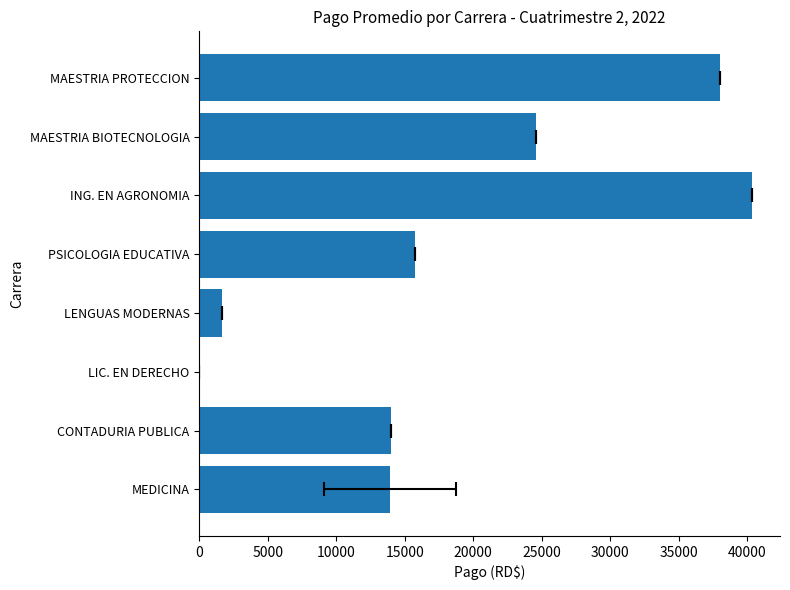

How many data points are above 15750?

3